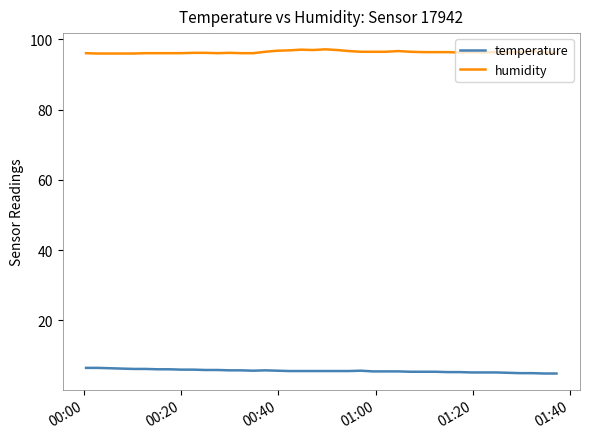

True or false: humidity has more than 2 points higher than both neighbors.

True